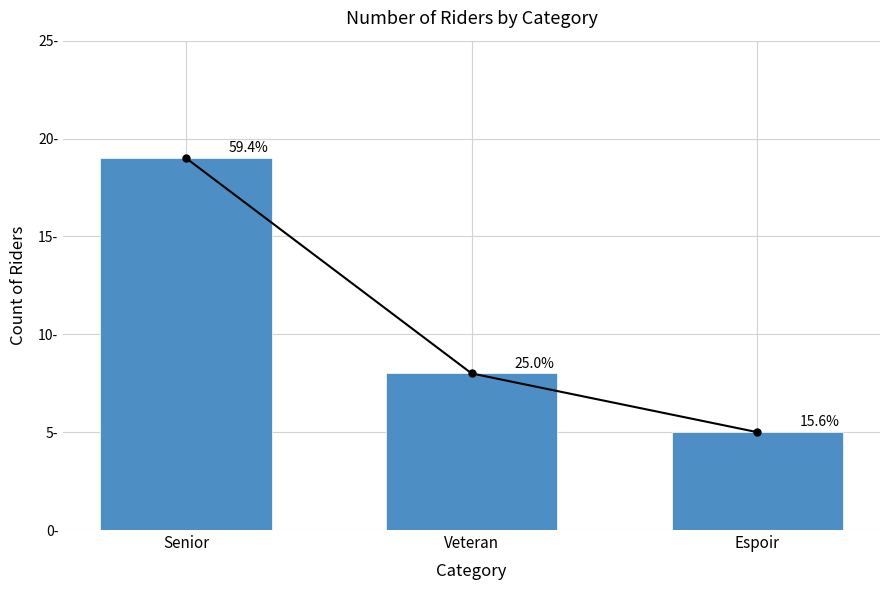

Approximately how many times larger is the value at Espoir compared to Senior?

0.3